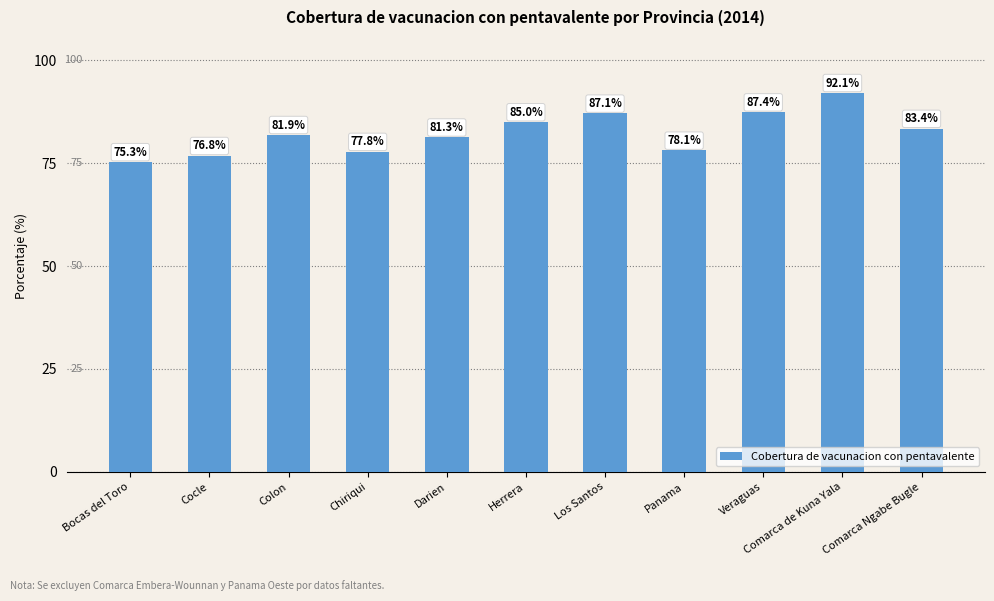

At which category does the chart reach its peak across all series?

Comarca de Kuna Yala